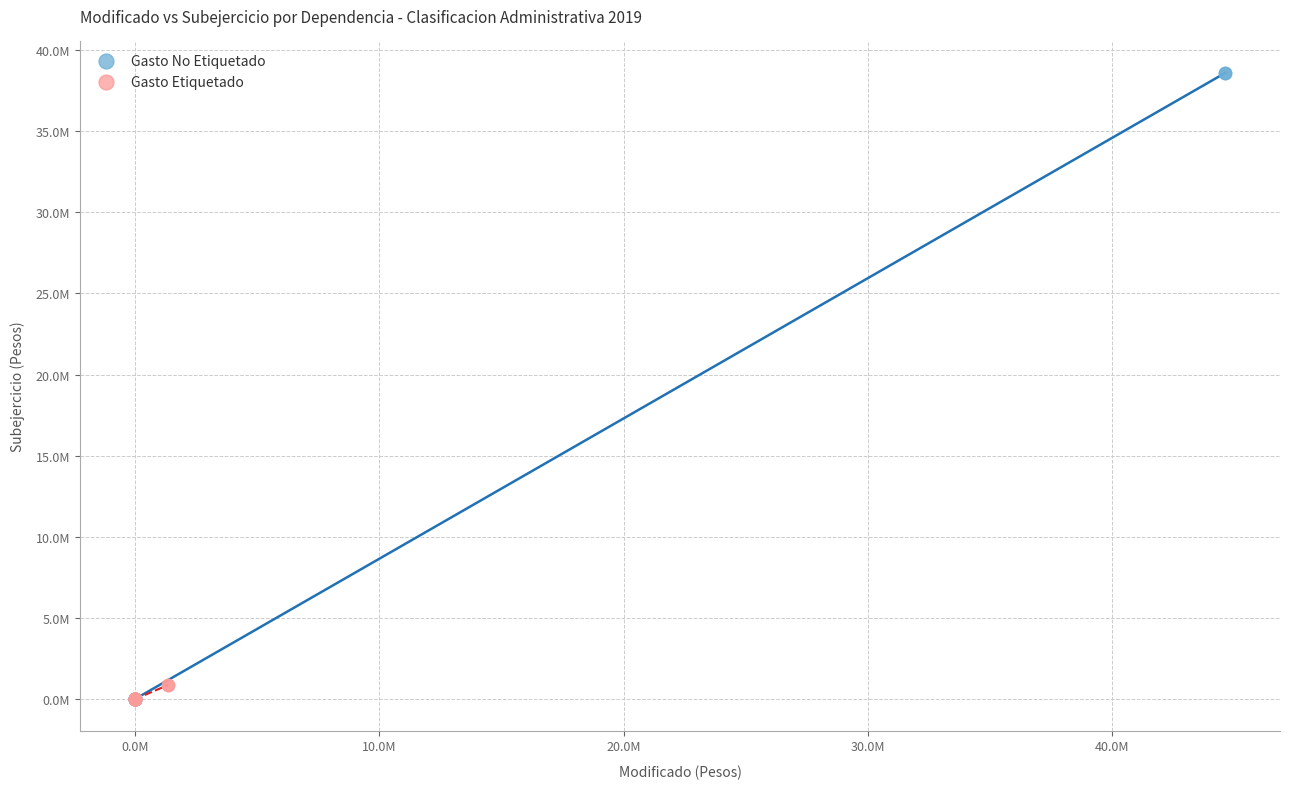

Which series contains the highest Y value?

Gasto No Etiquetado